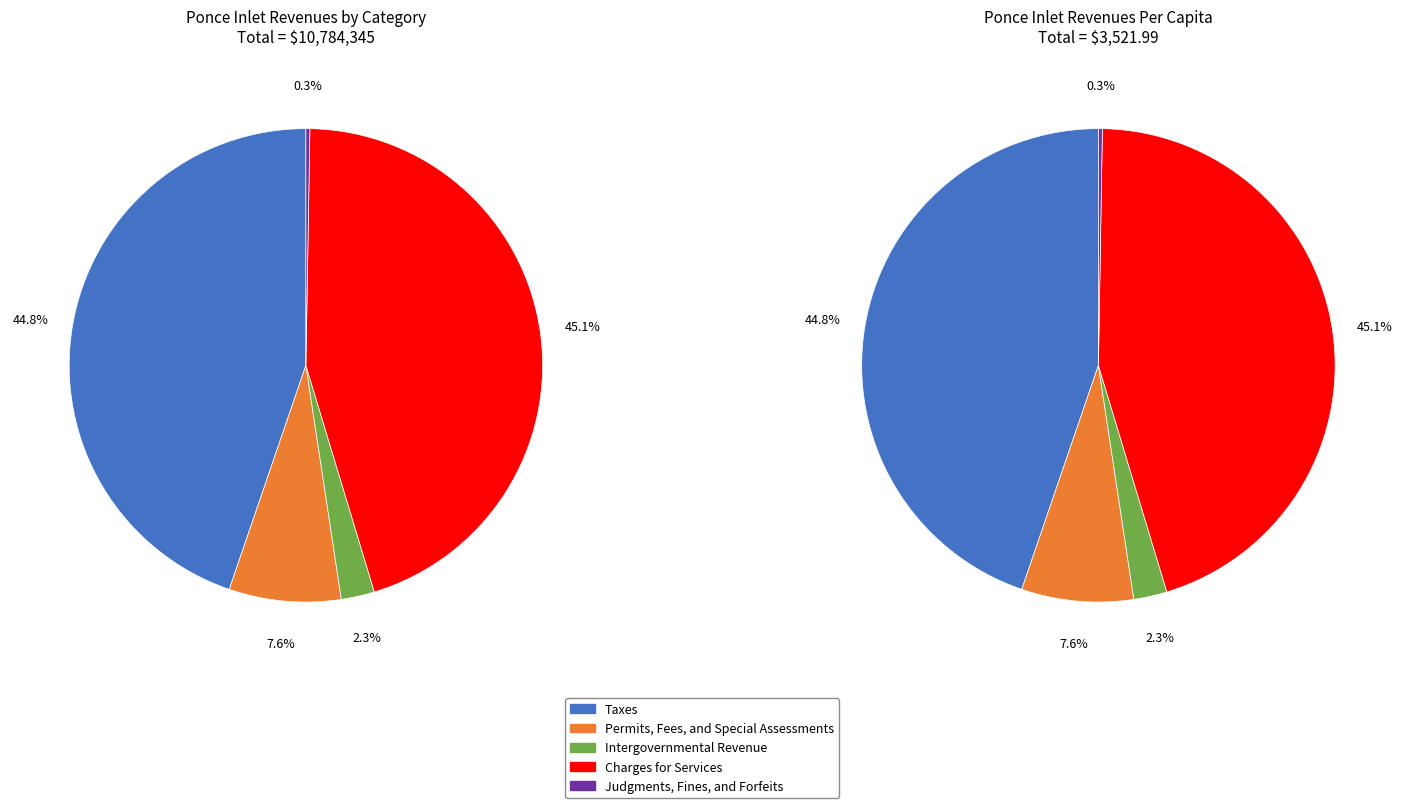

What is the change in value from Intergovernmental Revenue to Charges for Services?

+4614207